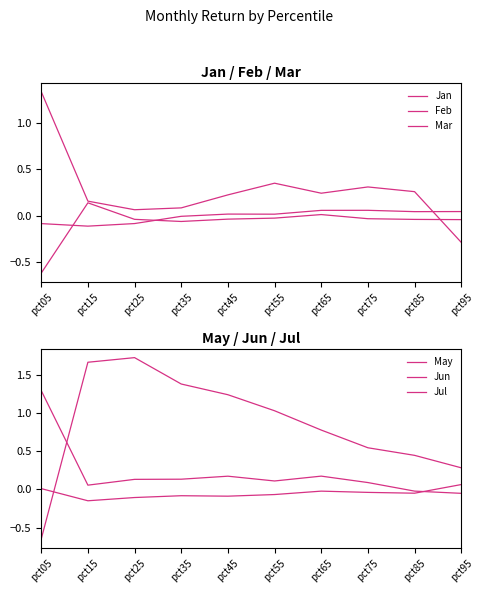

Reading right to left, extract all data points from this chart.

Jan: pct95=0.0	pct85=0.0	pct75=0.1	pct65=0.1	pct55=0.0	pct45=0.0	pct35=-0.0	pct25=-0.1	pct15=-0.1	pct05=-0.1
Feb: pct95=-0.0	pct85=-0.0	pct75=-0.0	pct65=0.0	pct55=-0.0	pct45=-0.0	pct35=-0.1	pct25=-0.0	pct15=0.1	pct05=-0.6
Mar: pct95=-0.3	pct85=0.3	pct75=0.3	pct65=0.2	pct55=0.3	pct45=0.2	pct35=0.1	pct25=0.1	pct15=0.2	pct05=1.3
May: pct95=0.3	pct85=0.4	pct75=0.5	pct65=0.8	pct55=1.0	pct45=1.2	pct35=1.4	pct25=1.7	pct15=1.7	pct05=-0.7
Jun: pct95=0.1	pct85=-0.0	pct75=-0.0	pct65=-0.0	pct55=-0.1	pct45=-0.1	pct35=-0.1	pct25=-0.1	pct15=-0.1	pct05=0.0
Jul: pct95=-0.1	pct85=-0.0	pct75=0.1	pct65=0.2	pct55=0.1	pct45=0.2	pct35=0.1	pct25=0.1	pct15=0.1	pct05=1.3